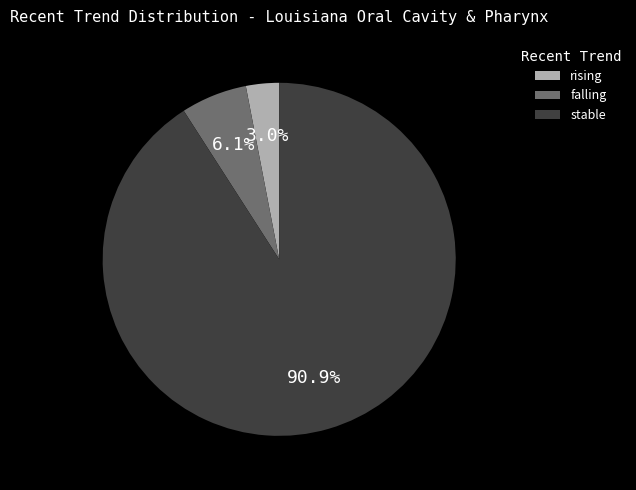

Rank the categories by value from lowest to highest.

rising, falling, stable